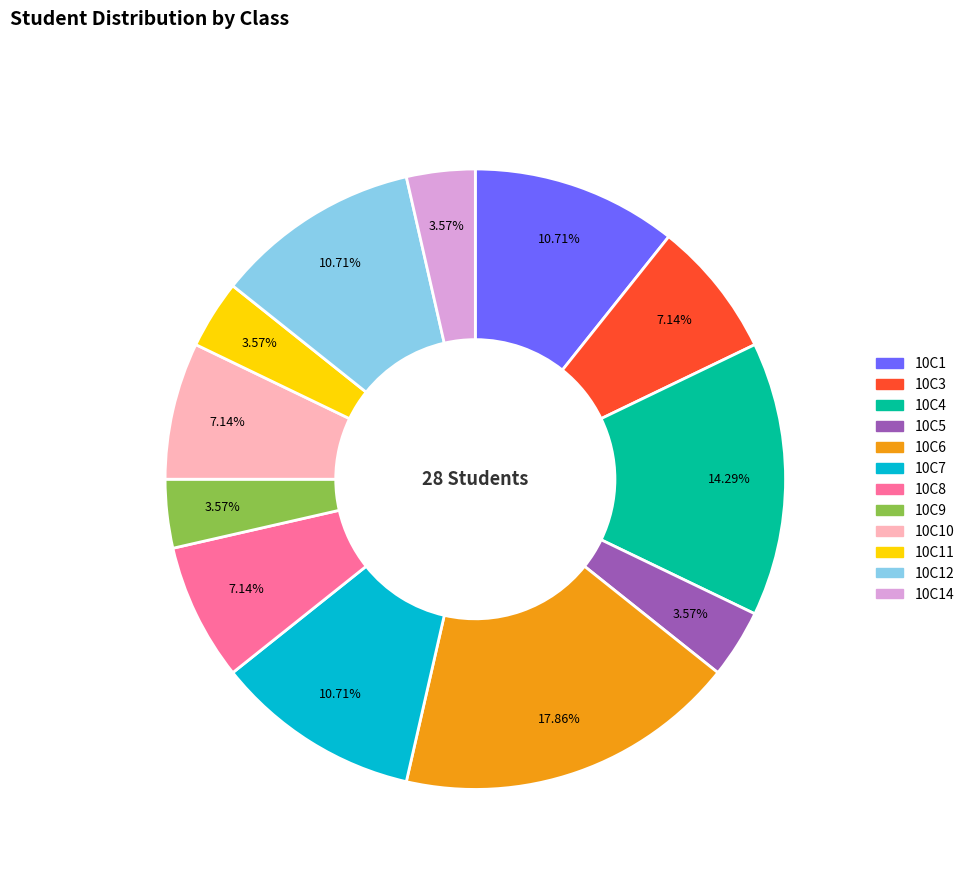

Is there any slice that represents more than half of the pie?

No